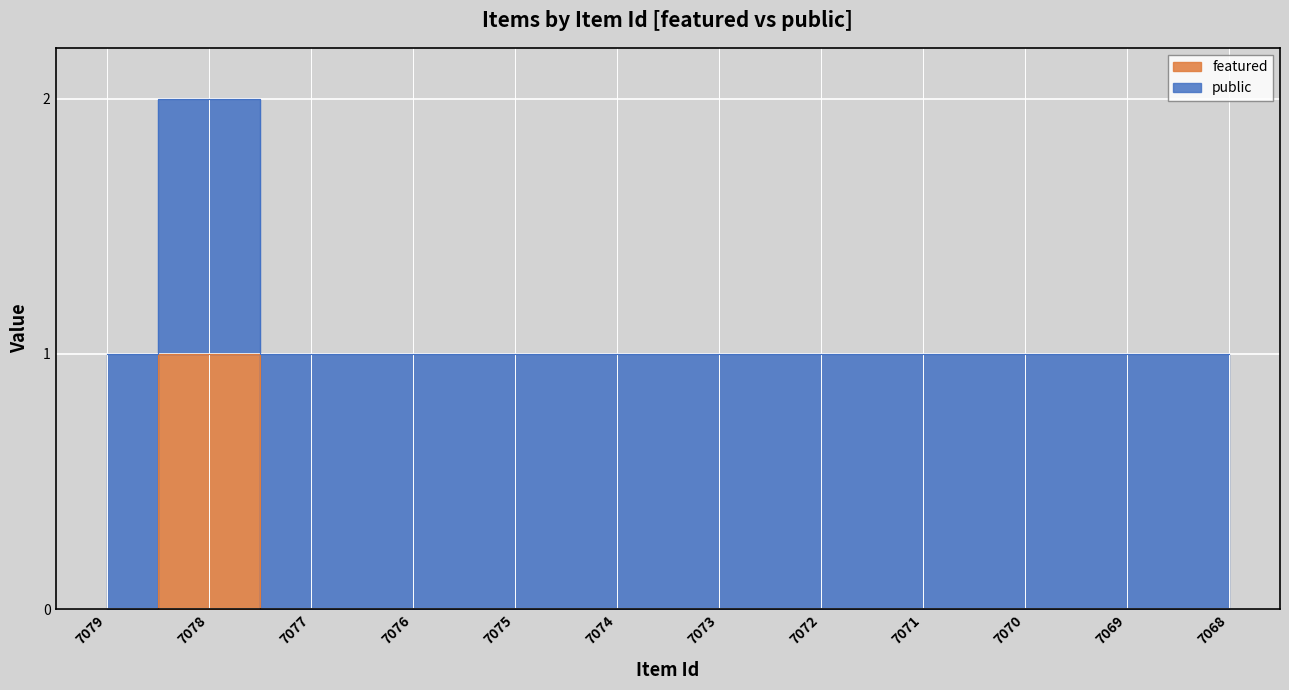

What is the difference between the maximum and second lowest values?

1